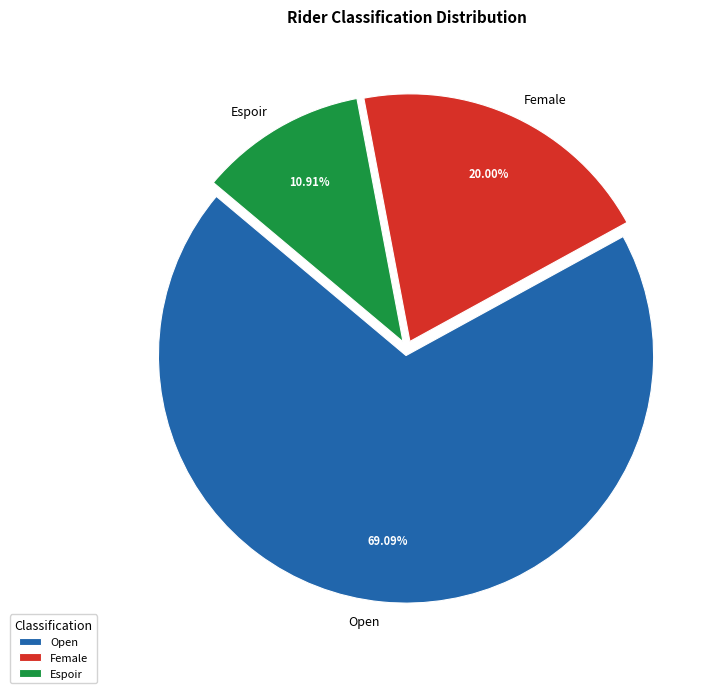

What is the ratio of the value at Female to the value at Espoir?

1.8